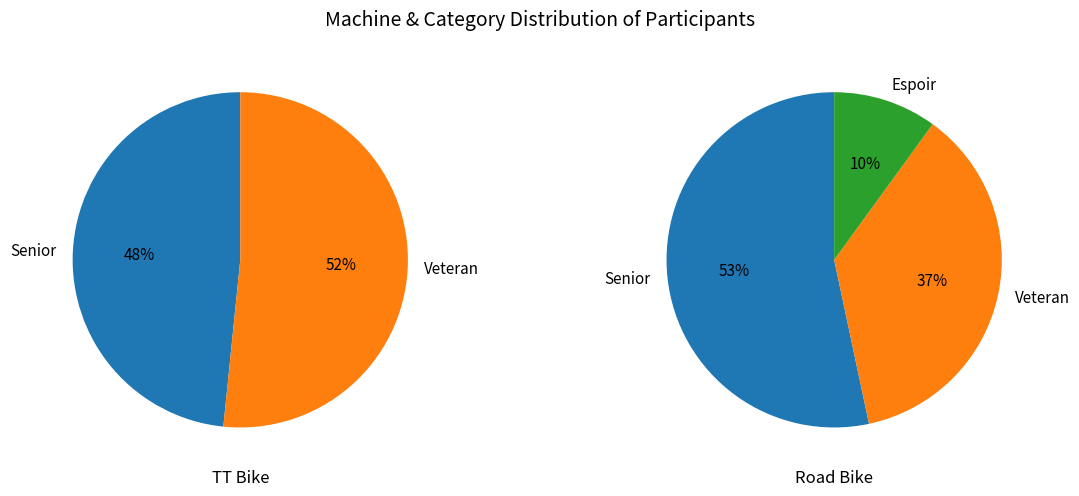

To the nearest percent, what is the average slice percentage?

50%